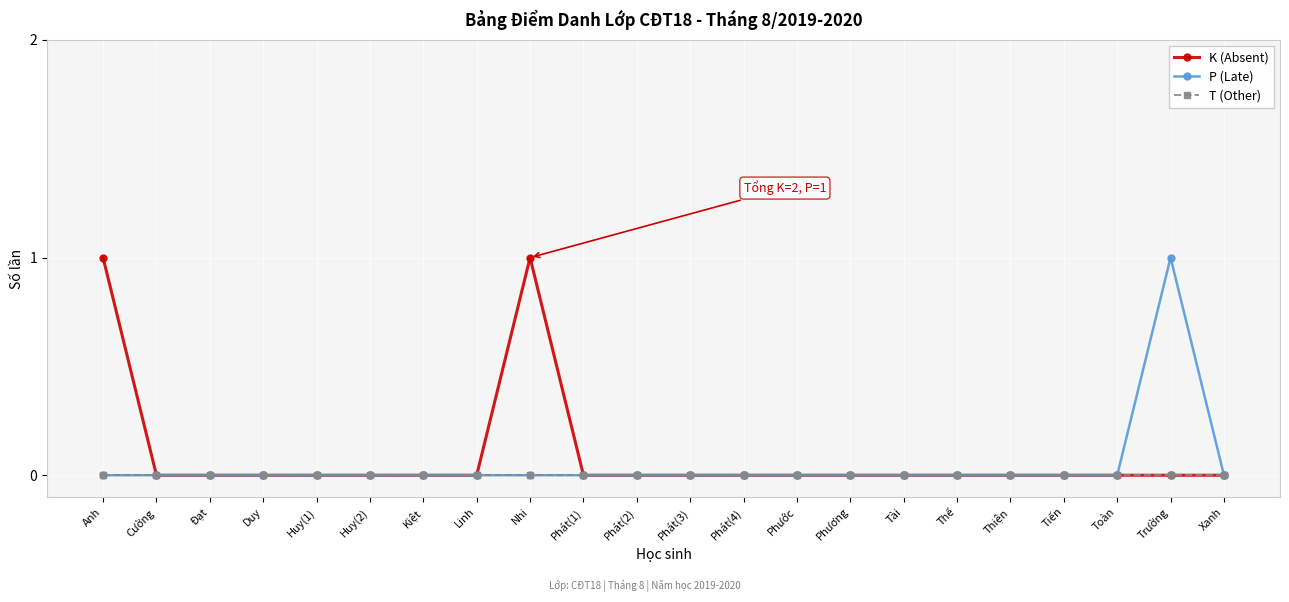

What is the label of the 21st point from the right?

Cường